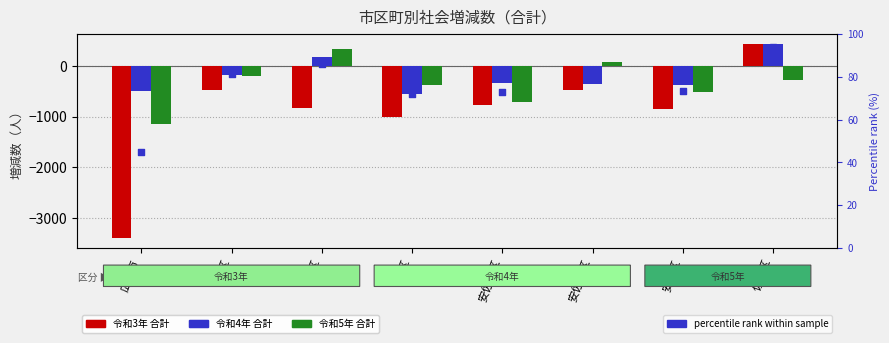

Which series contains the highest Y value?

令和4年